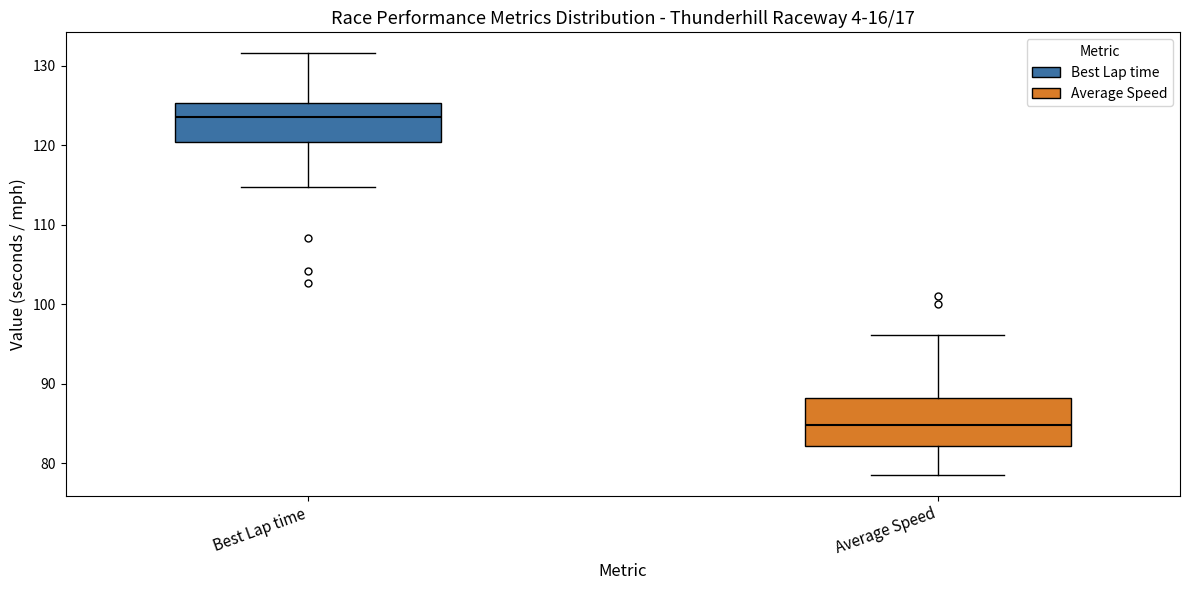

Reading left to right, read every box against the y-axis: the position of its median line, the range the box covers, and the ends of its whiskers. The values are not printed on the chart, so give them approximately, as read against the axis.

Best Lap time: median 124, box 120 to 125, whiskers 115 to 132
Average Speed: median 85, box 82 to 88, whiskers 79 to 96